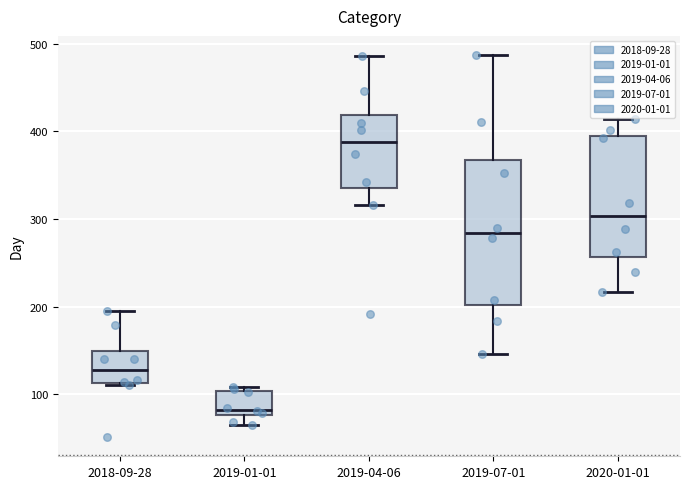

Comparing the boxes themselves (not the whiskers), which one is the tallest?

2019-07-01